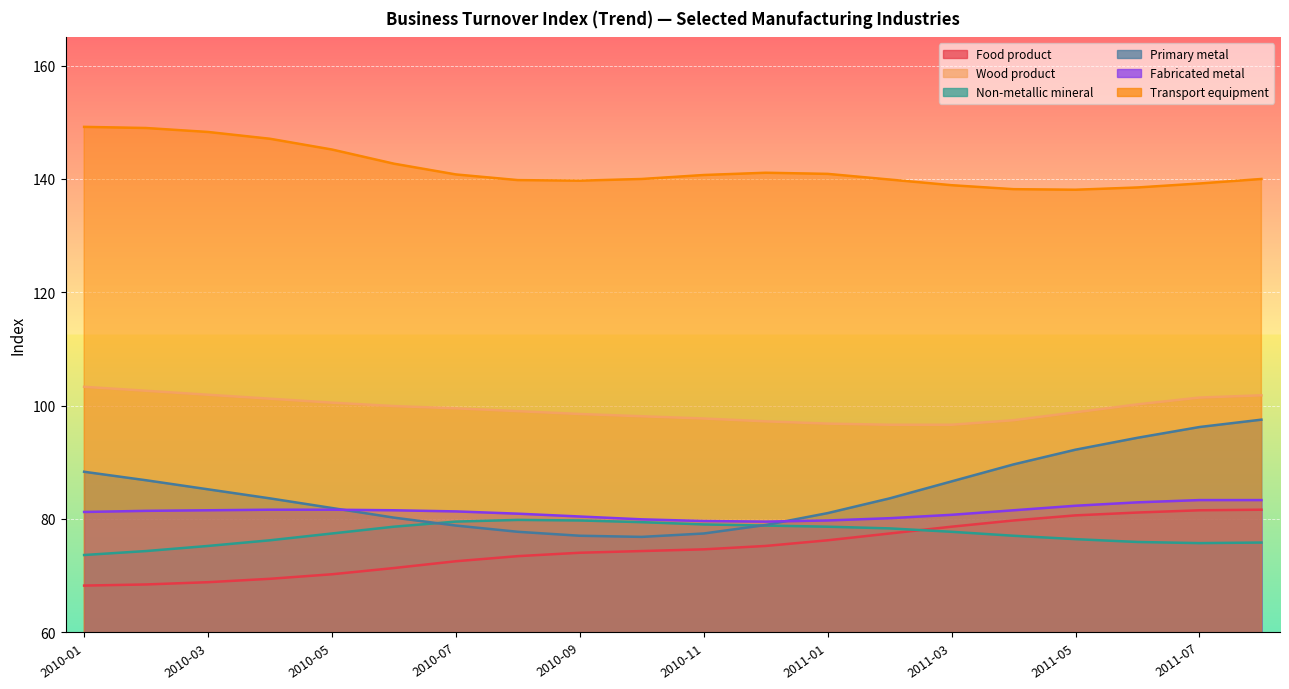

Which series changed the most between 2010-09 and 2011-05?

Primary metal